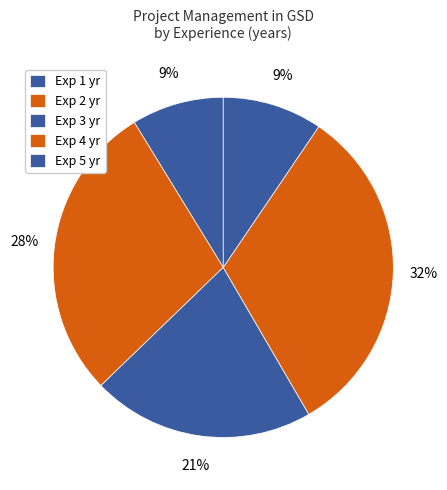

Does any single category account for the majority?

No